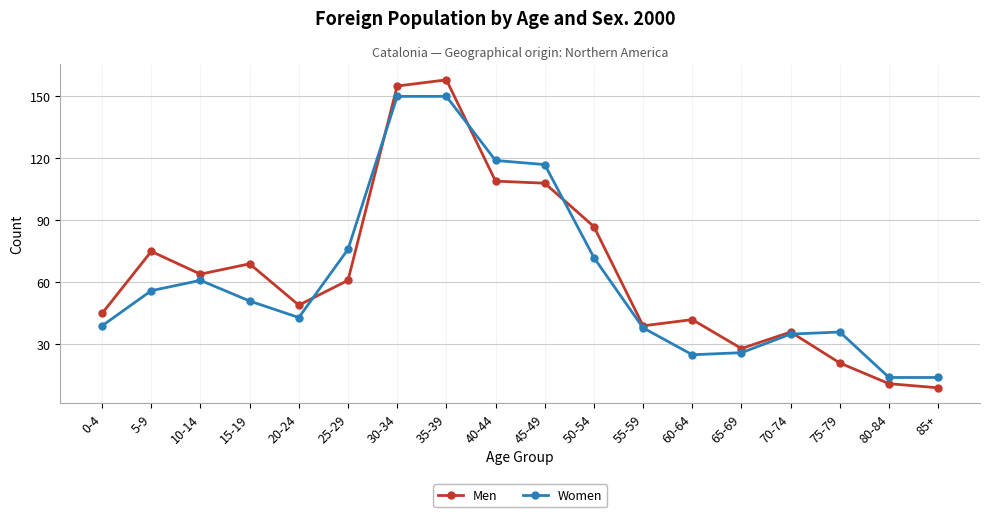

Where is Men nearest to the value 83?

50-54